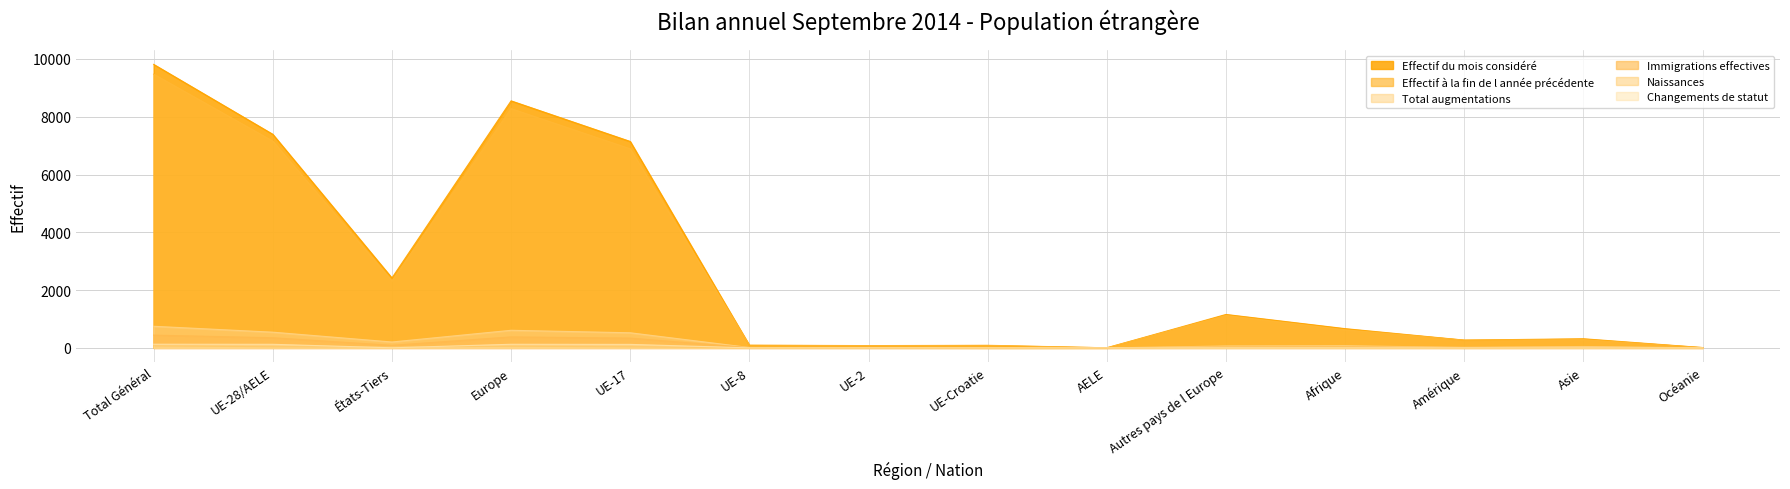

Rank the series by their maximum value, from lowest to highest.

Naissances, Changements de statut, Immigrations effectives, Total augmentations, Effectif à la fin de l année précédente, Effectif du mois considéré